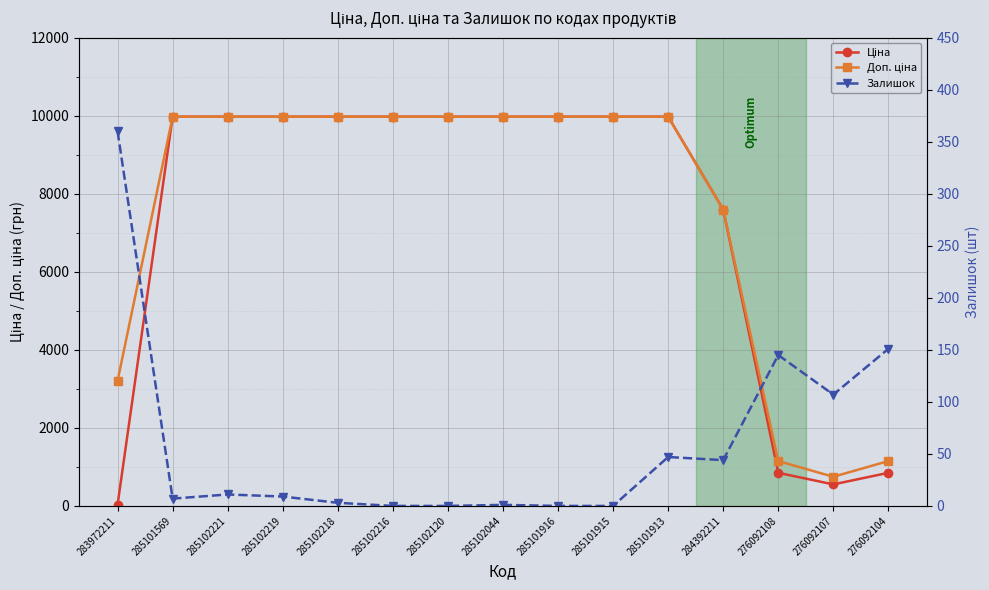

Is the value of Залишок at 285102219 greater than the value of Ціна at 285102219?

No